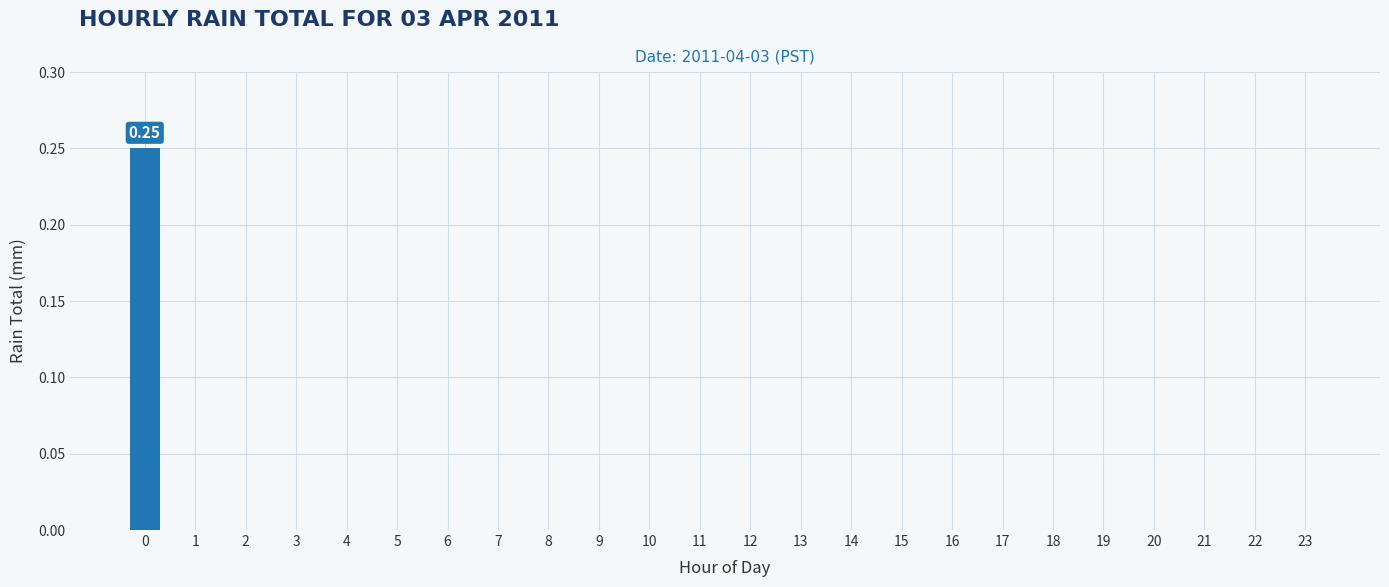

How many categories are shown in the chart?

24